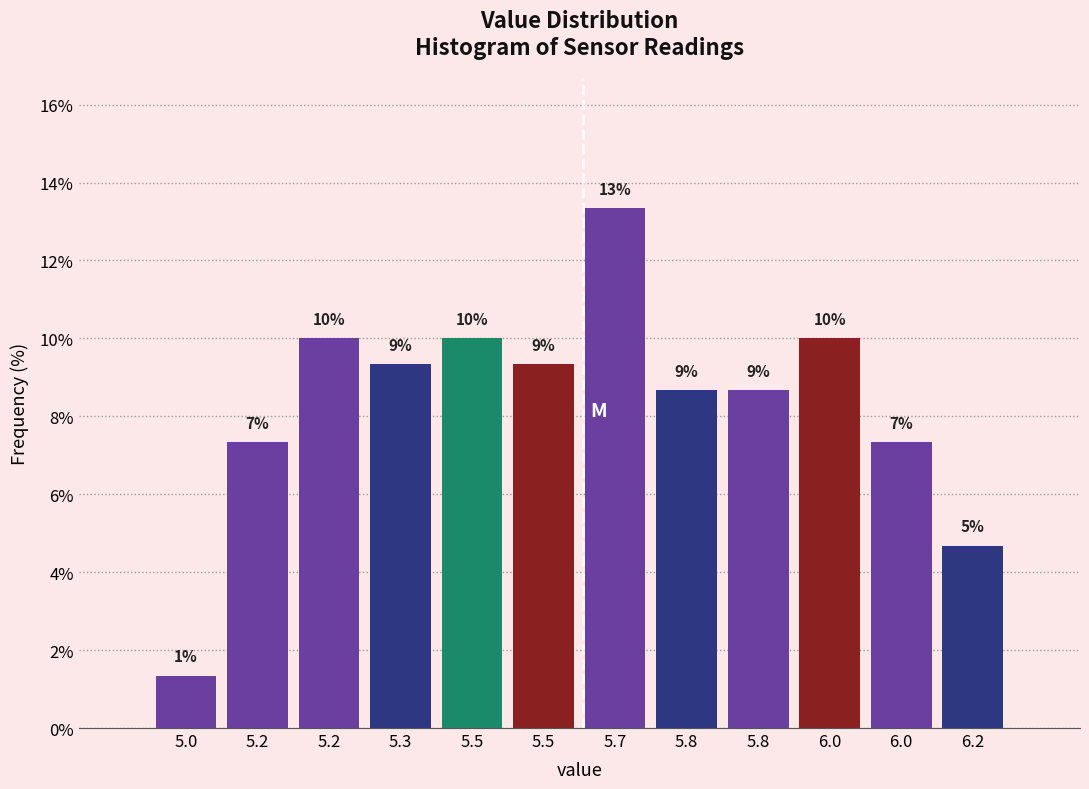

How many bars are there in total?

12